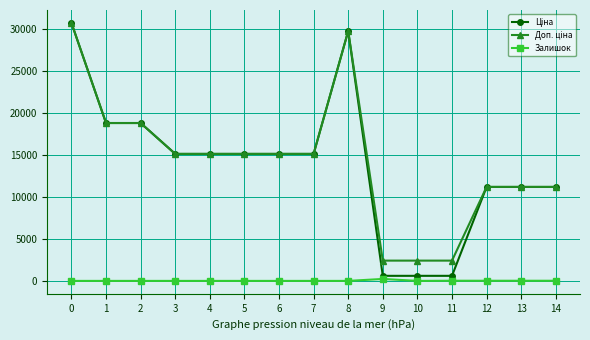

How many lines are shown in the chart?

3